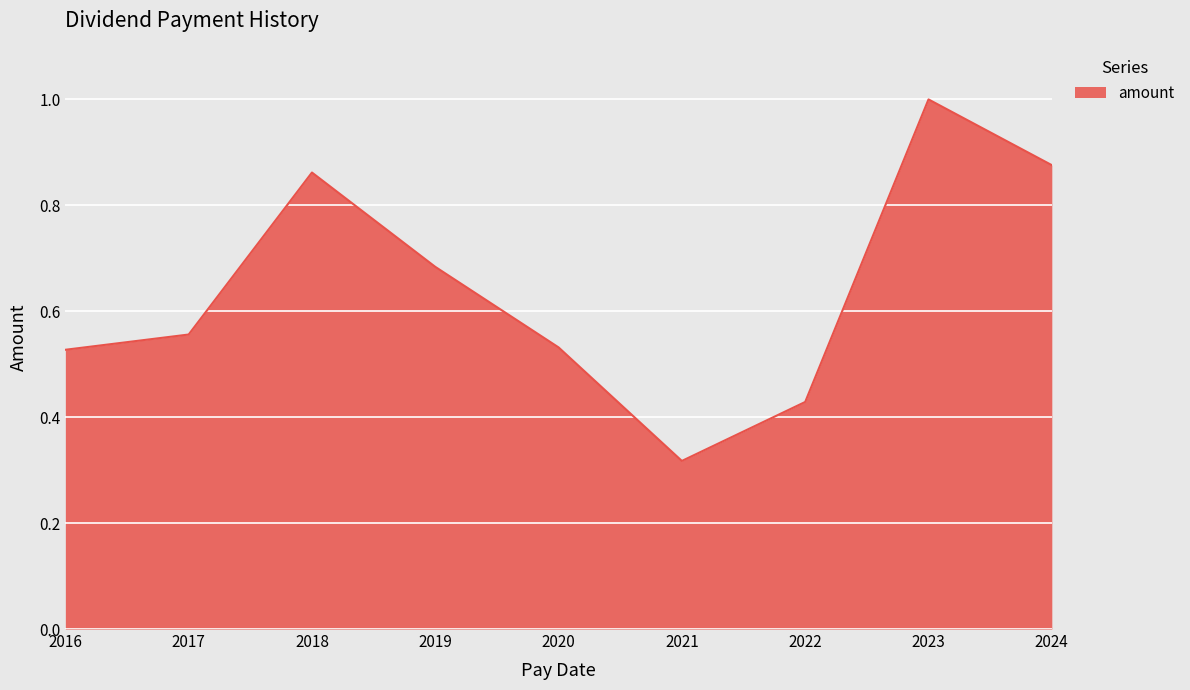

Where is the data nearest to the value 0?

2021